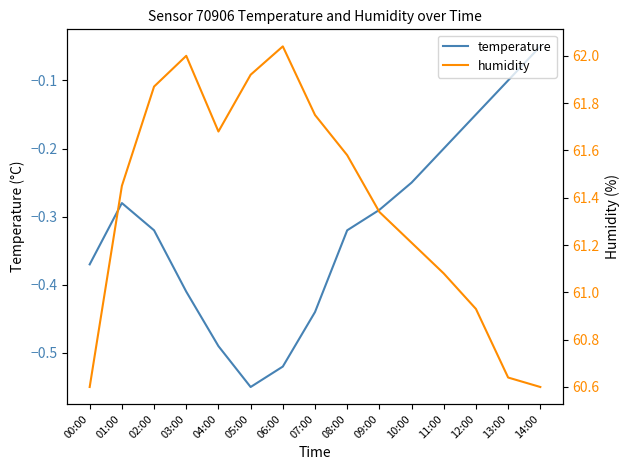

Rank the categories by temperature value from highest to lowest.

14:00, 13:00, 12:00, 11:00, 10:00, 01:00, 09:00, 02:00, 08:00, 00:00, 03:00, 07:00, 04:00, 06:00, 05:00